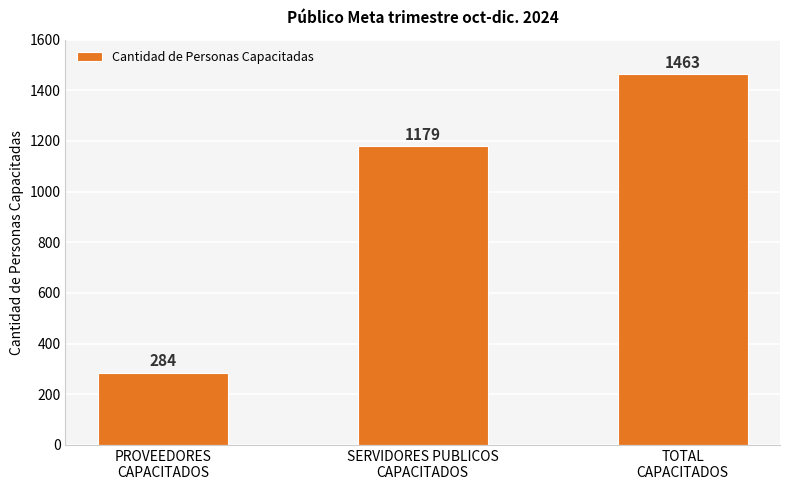

What is the label of the 2nd bar from the right?

SERVIDORES PUBLICOS
CAPACITADOS